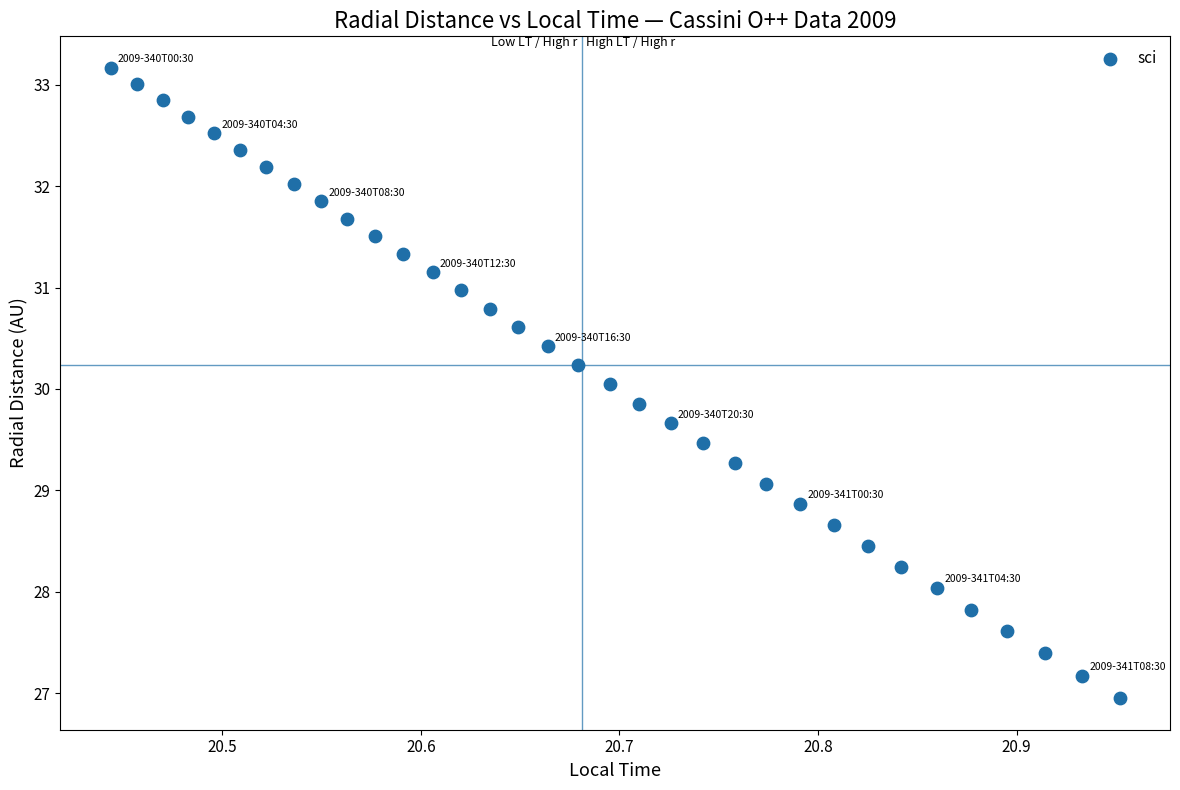

What is the range of Y values (max minus min)?

6.2